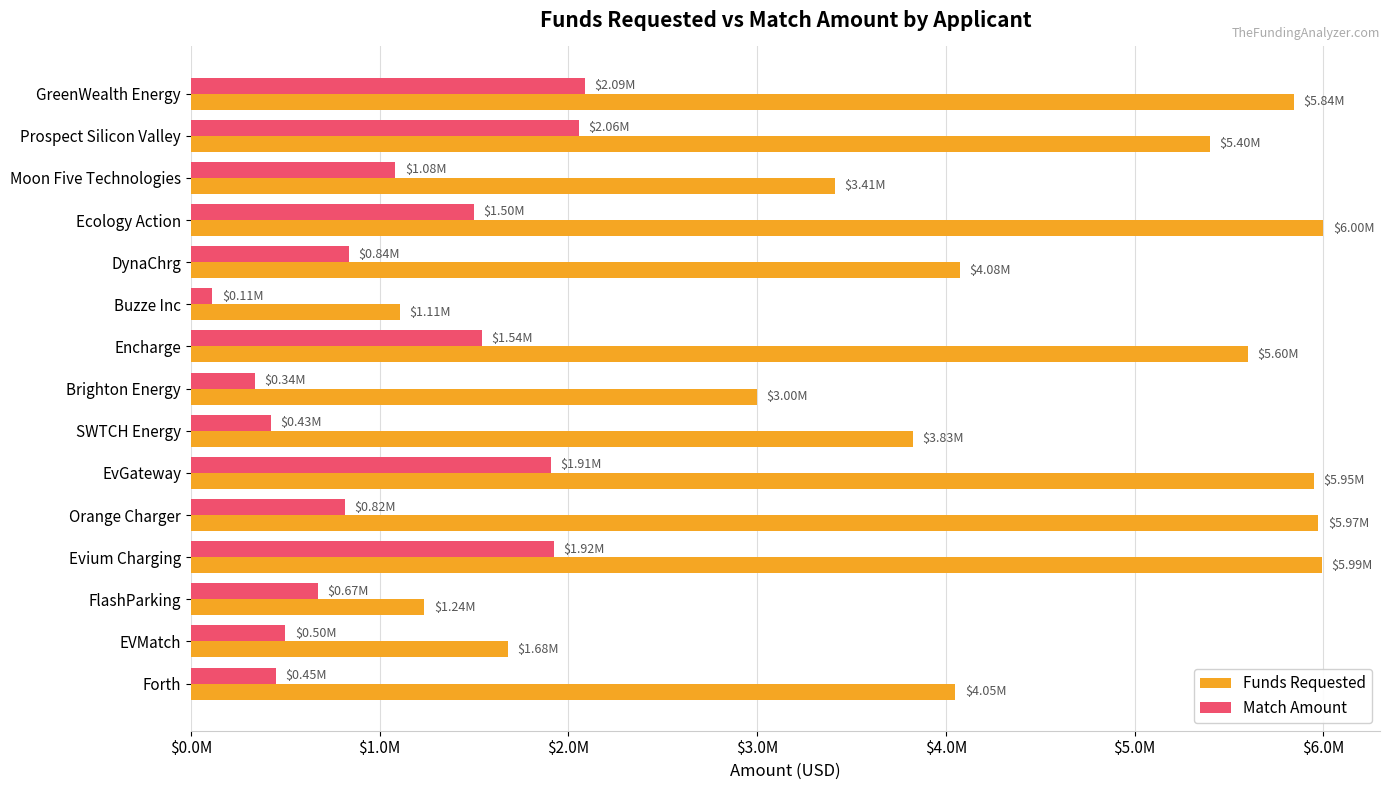

List the series in order of their overall mean, lowest first.

Match Amount, Funds Requested